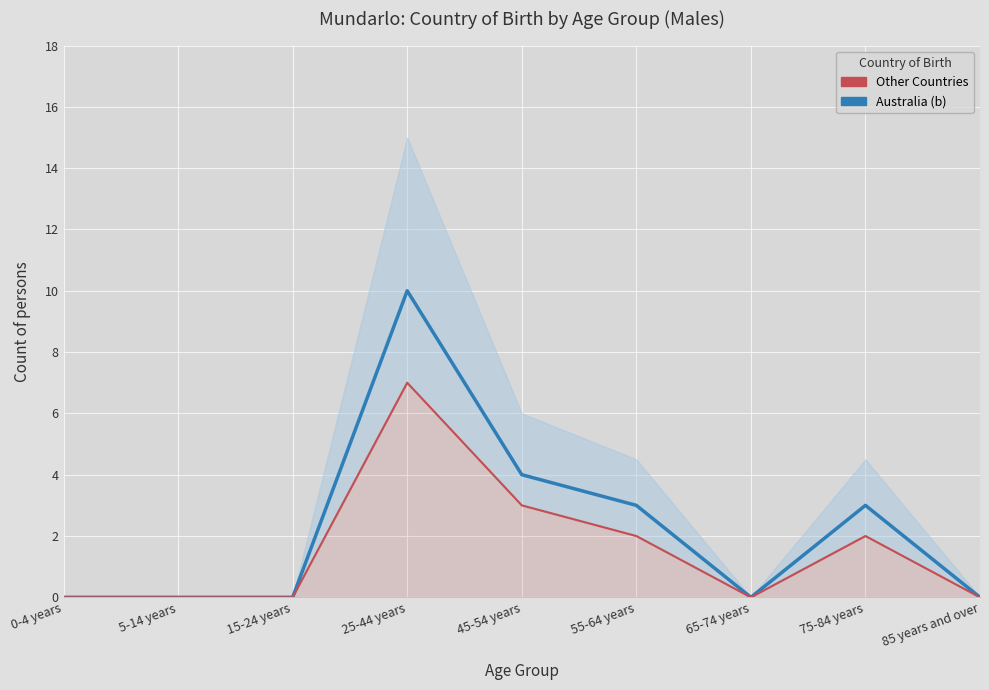

Which series has the largest range (max minus min)?

Australia (Males)